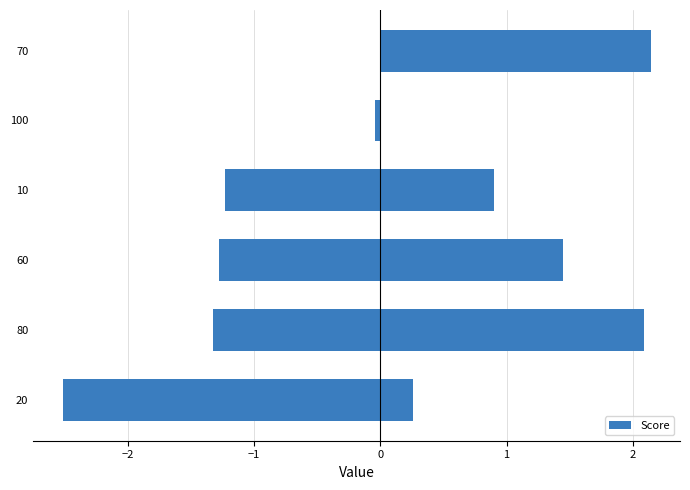

How many series are shown in this chart?

1